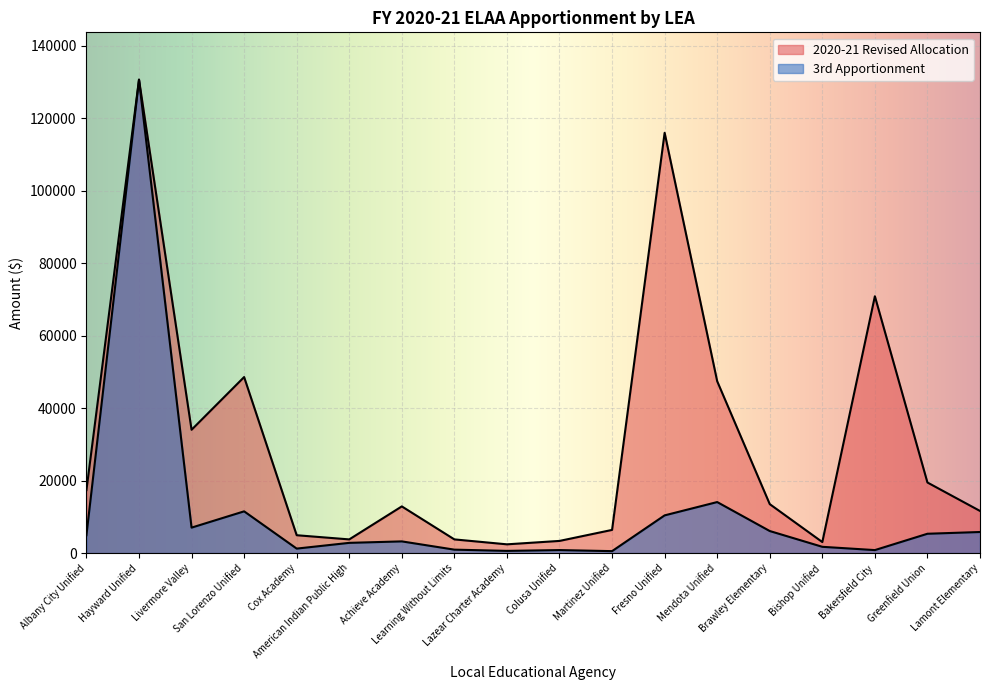

Where is the first local minimum for 2020-21 Revised Allocation?

Livermore Valley